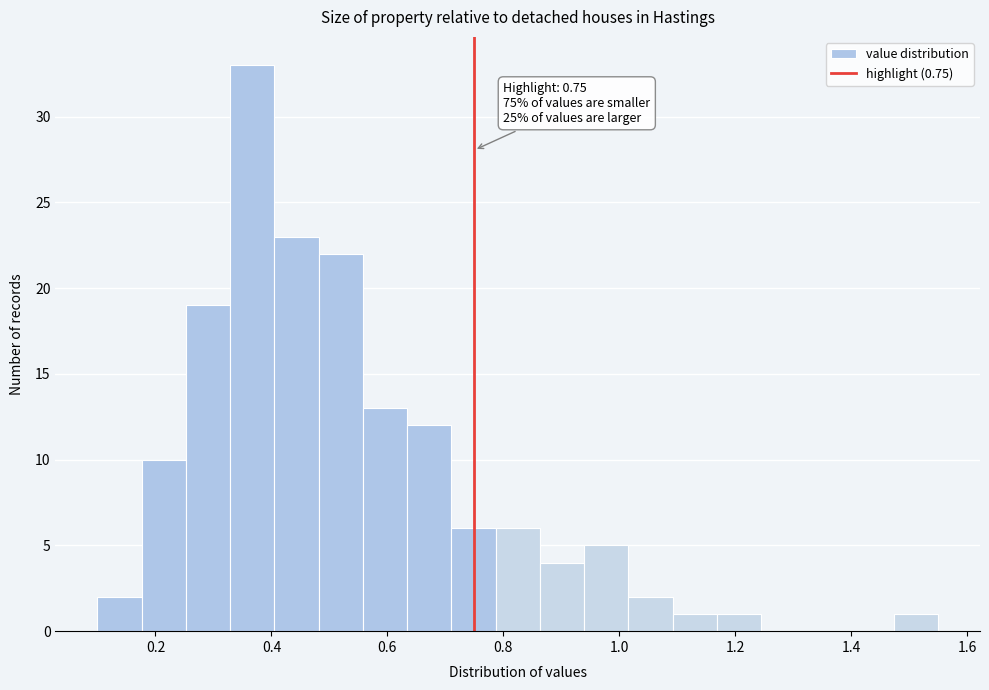

Read against the x-axis, roughly where is the centre of the tallest bar?

0.36